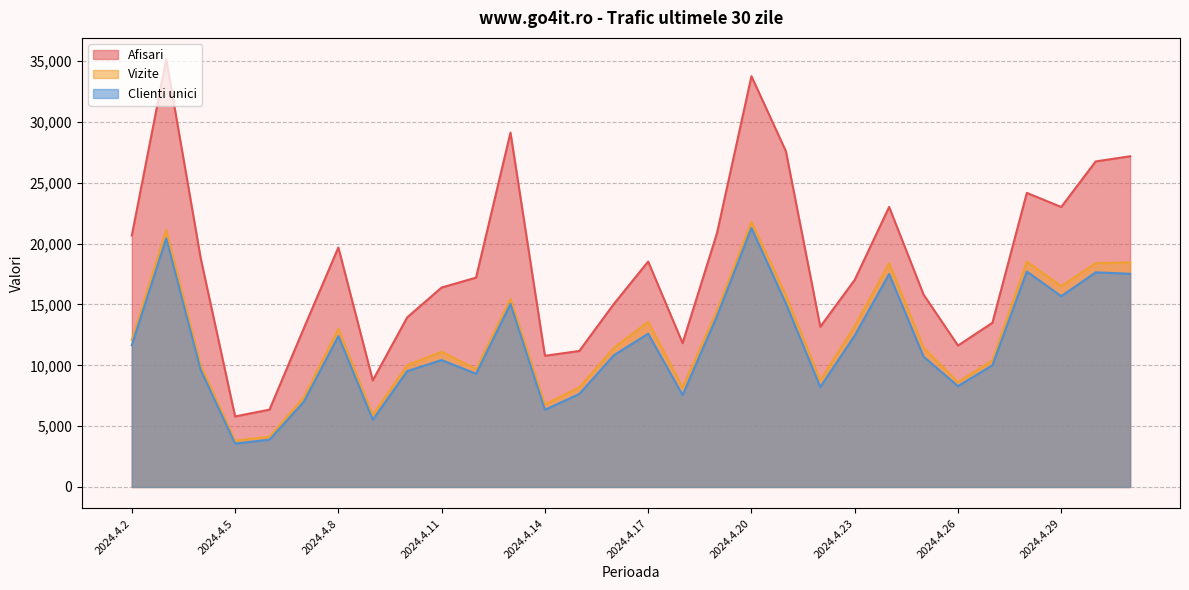

How many interior local valleys does the Vizite series have?

8